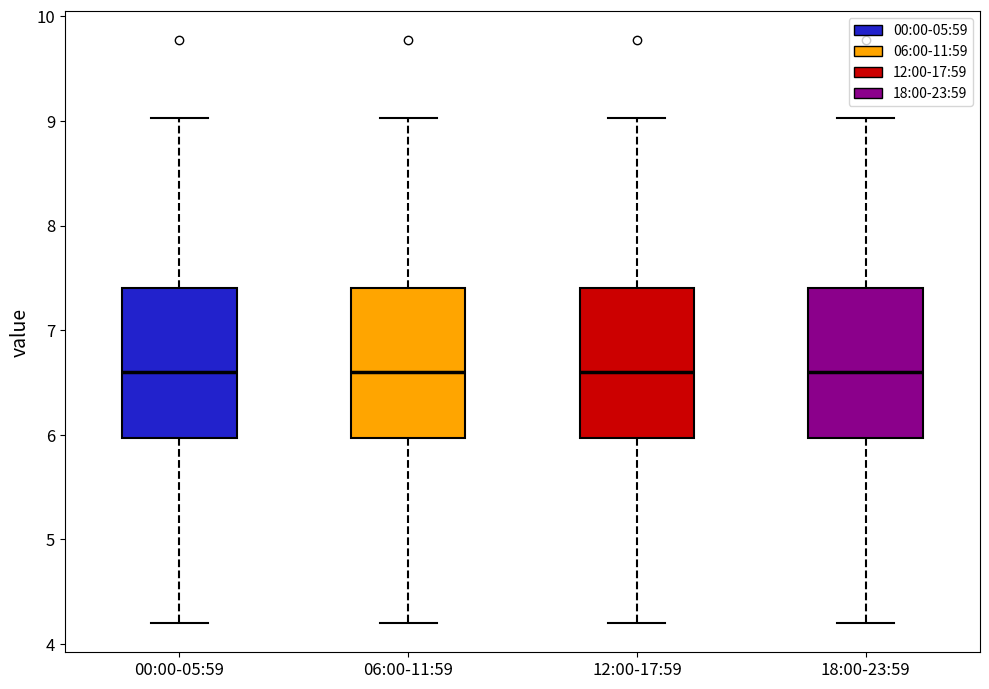

Reading left to right, transcribe this box plot: for each box, give where its median line is, the range the box spans, and where its two whiskers end, as read against the y-axis. The values are not printed on the chart, so give them approximately, as read against the axis.

00:00-05:59: median 6.6, box 6.0 to 7.4, whiskers 4.2 to 9.0
06:00-11:59: median 6.6, box 6.0 to 7.4, whiskers 4.2 to 9.0
12:00-17:59: median 6.6, box 6.0 to 7.4, whiskers 4.2 to 9.0
18:00-23:59: median 6.6, box 6.0 to 7.4, whiskers 4.2 to 9.0